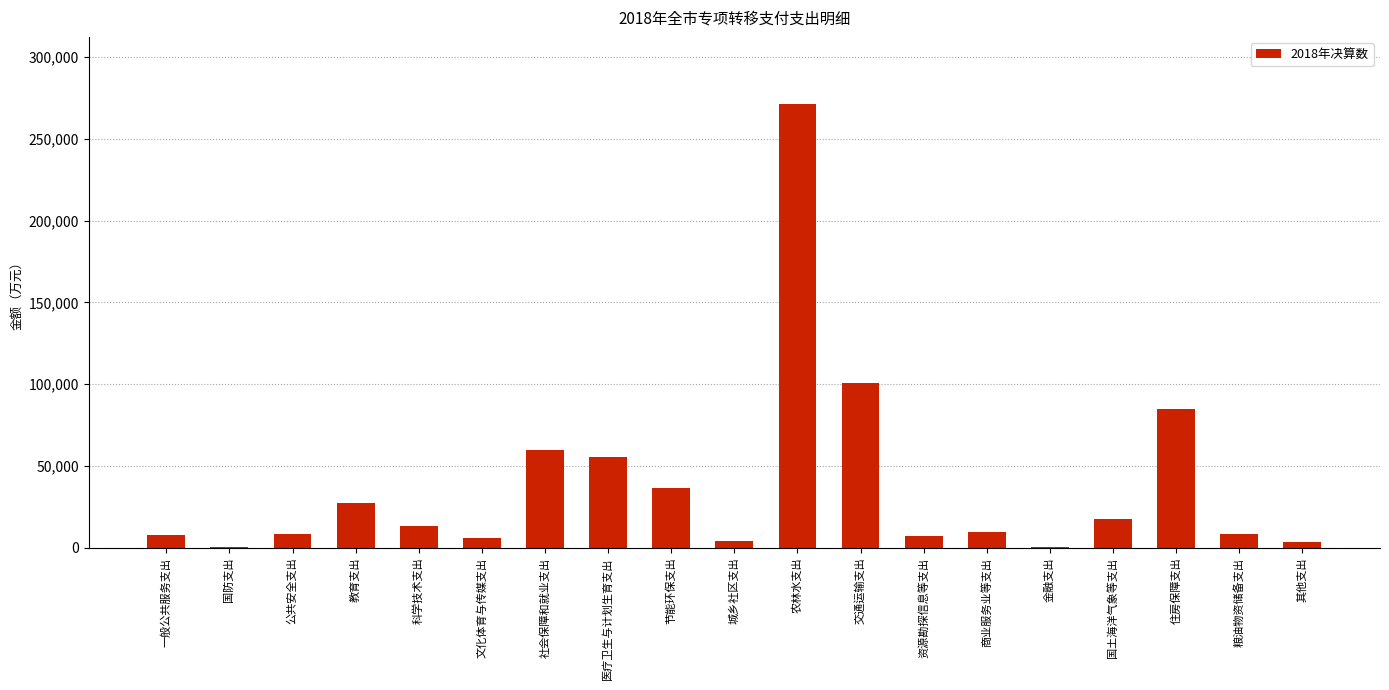

Between 节能环保支出 and 一般公共服务支出, which is larger?

节能环保支出